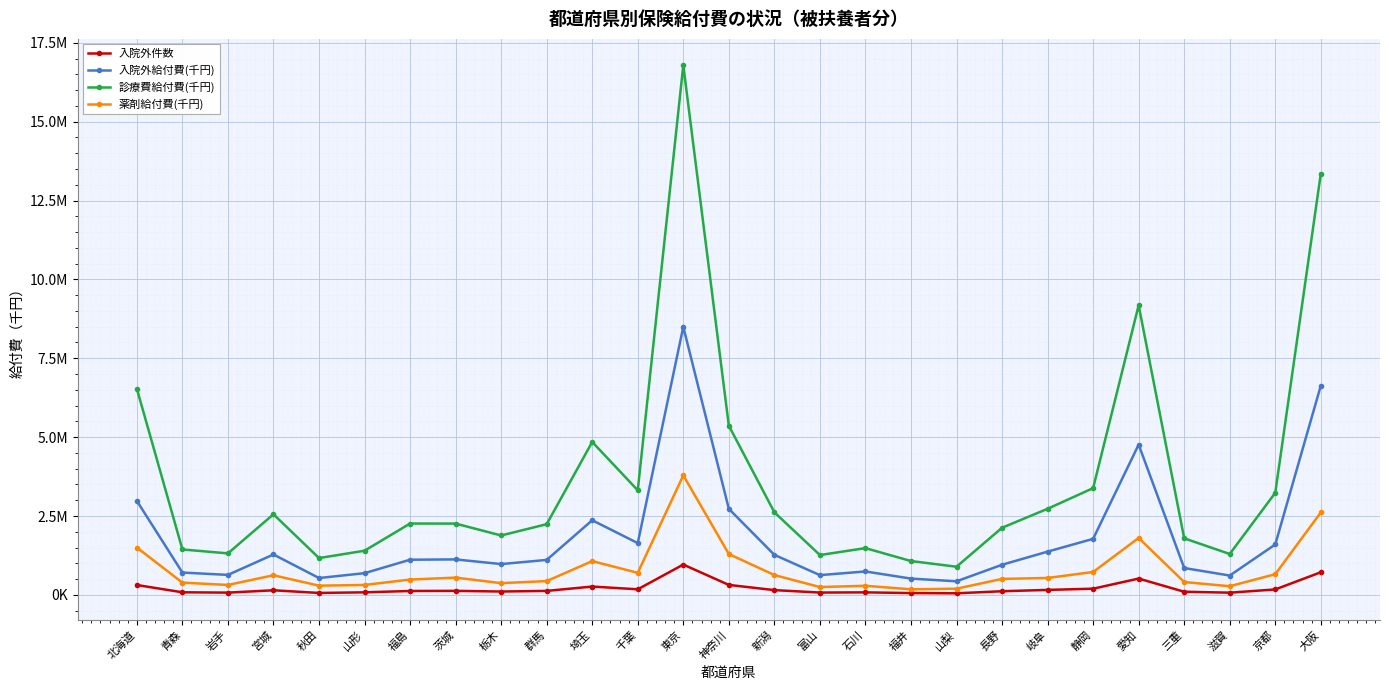

True or false: 入院外給付費(千円) and 薬剤給付費(千円) intersect in this chart.

False